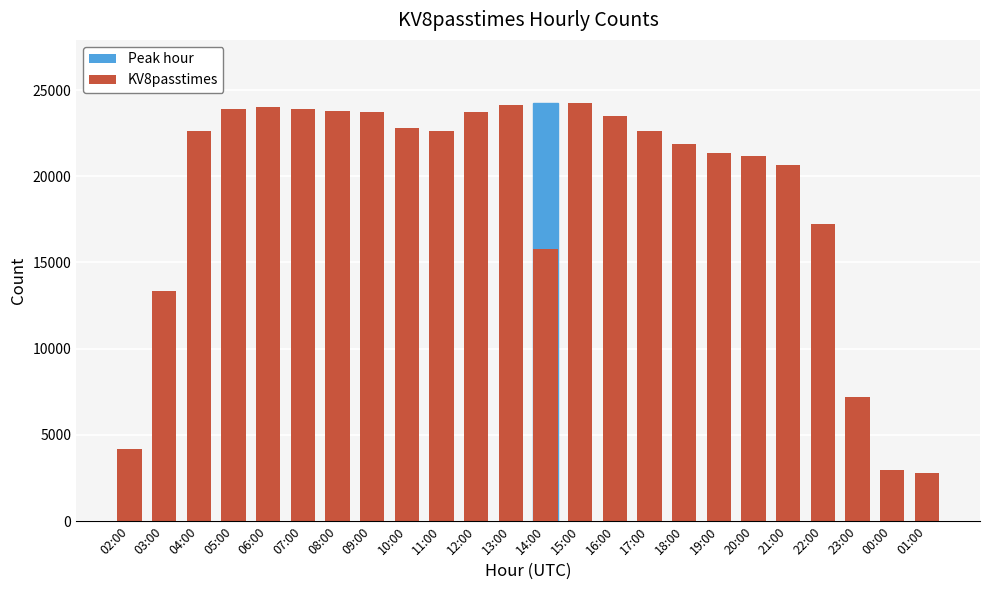

Rank the categories by value from lowest to highest.

01:00, 00:00, 02:00, 23:00, 03:00, 22:00, 21:00, 20:00, 19:00, 18:00, 11:00, 17:00, 04:00, 10:00, 16:00, 09:00, 12:00, 08:00, 05:00, 07:00, 06:00, 13:00, 15:00, 14:00